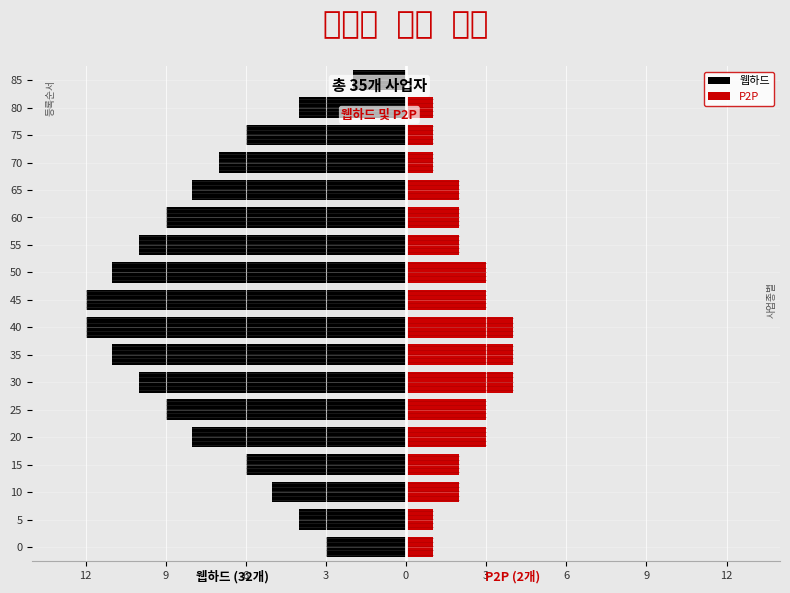

What is the difference between the maximum and minimum values in the P2P series?

4